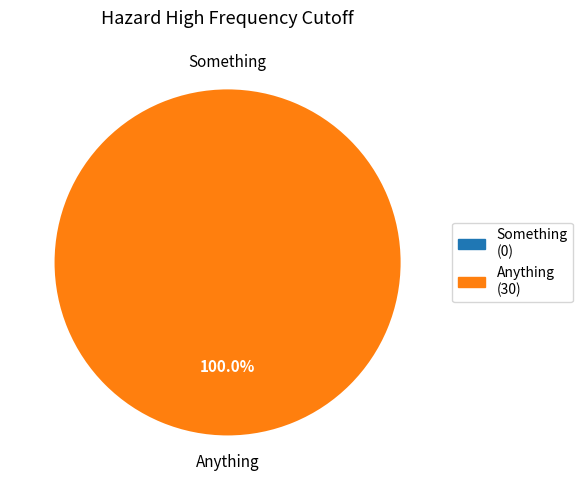

How many segments does this pie chart have?

2